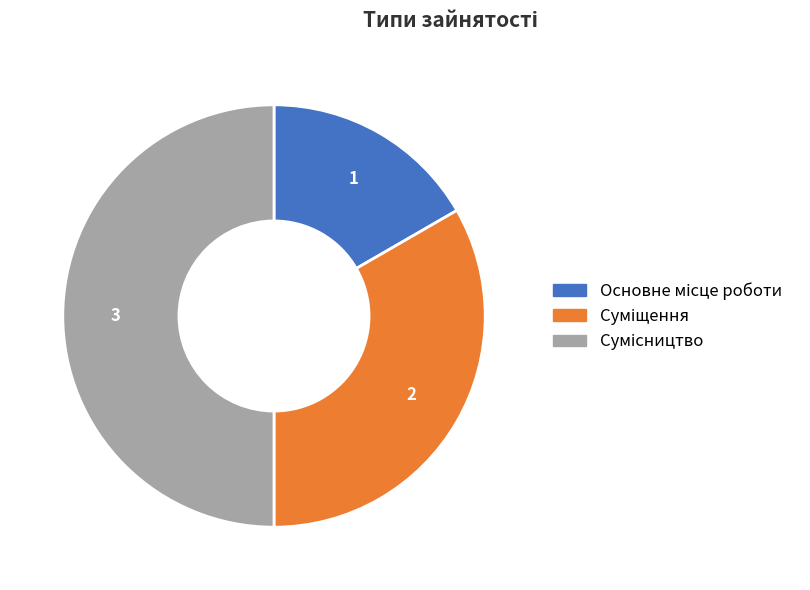

What percentage is the Сумісництво slice, to the nearest percent?

50%